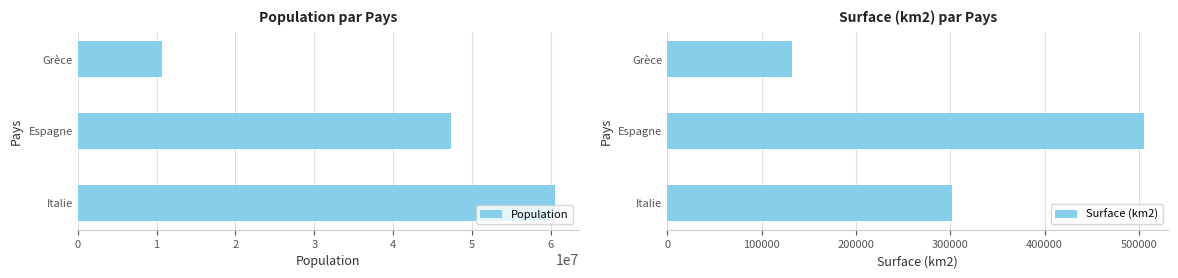

The value of Population at Italie is 60494785. True or false?

True